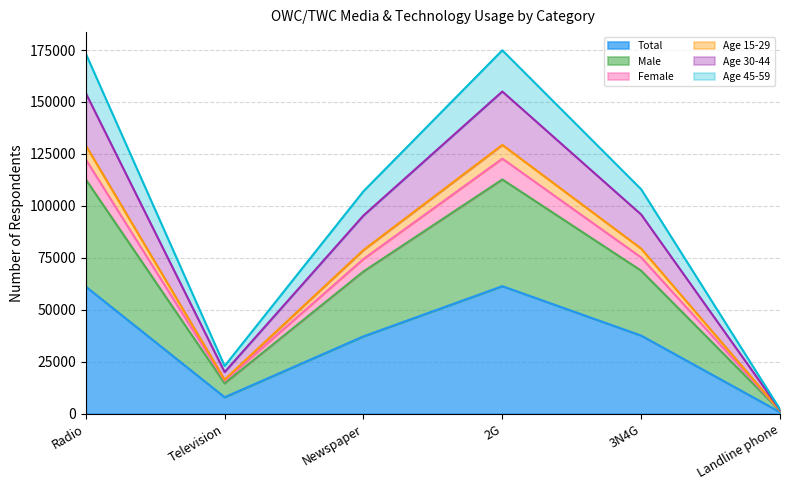

What is the maximum value for Total?

61373